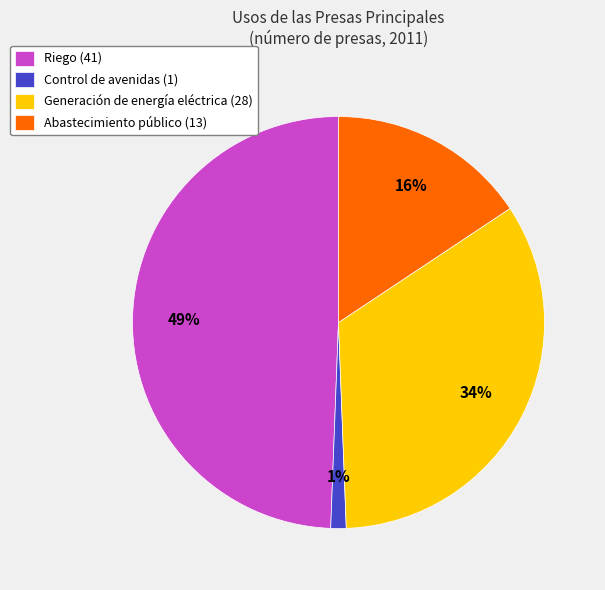

Between Generación de energía eléctrica and Abastecimiento público, which is larger?

Generación de energía eléctrica